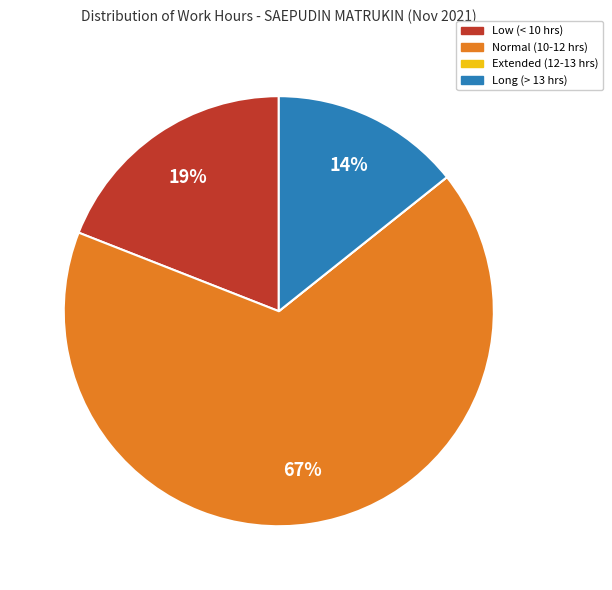

Which slice is the largest?

Normal (10-12 hrs)